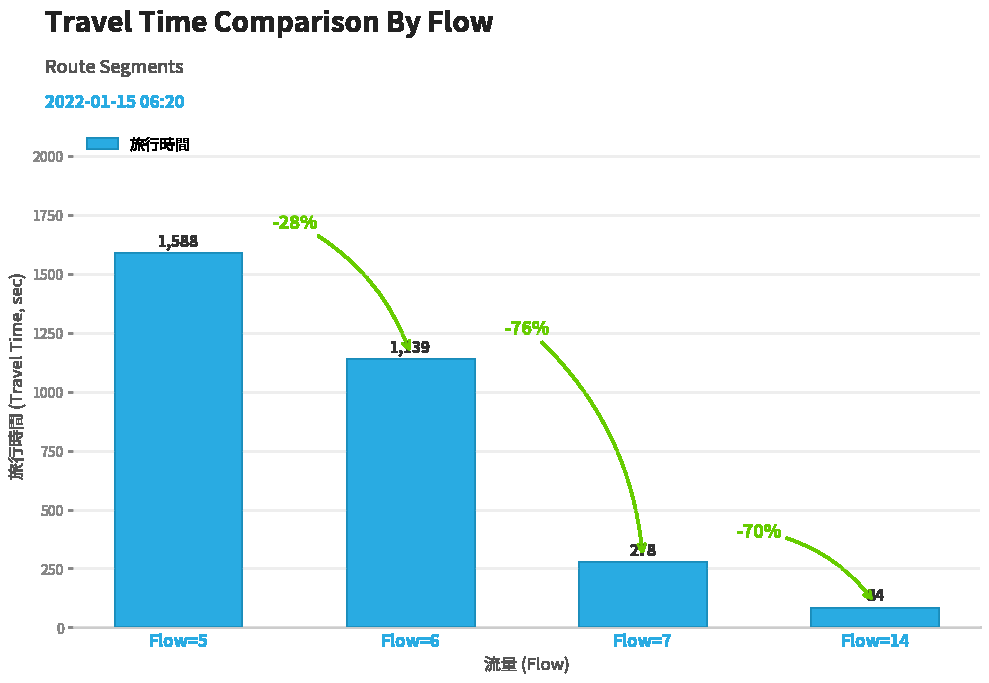

Rank the categories by value from highest to lowest.

Flow=5, Flow=6, Flow=7, Flow=14